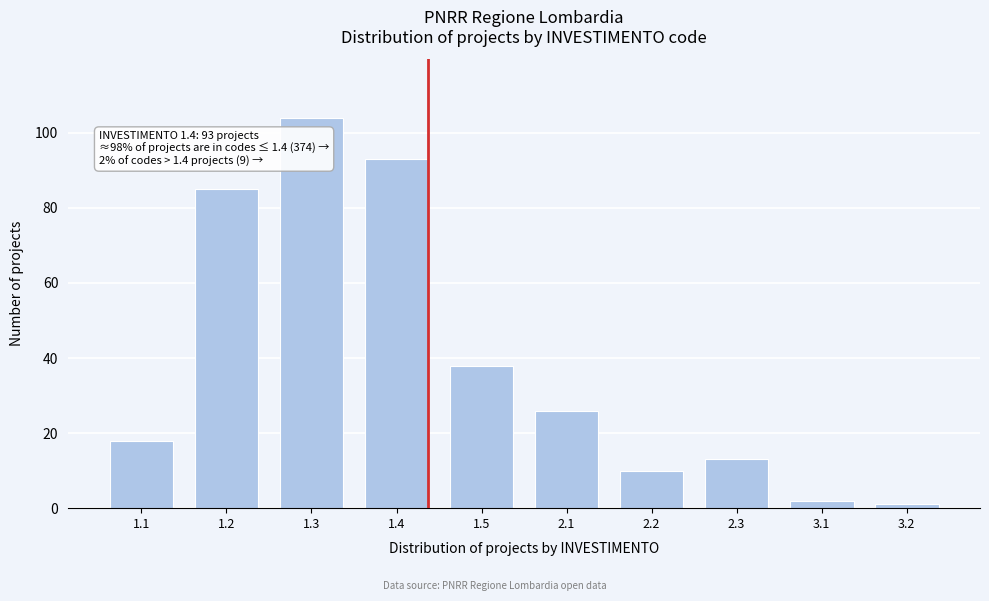

Reading right to left, what are all the values shown in this chart?

1	2	13	10	26	38	93	104	85	18